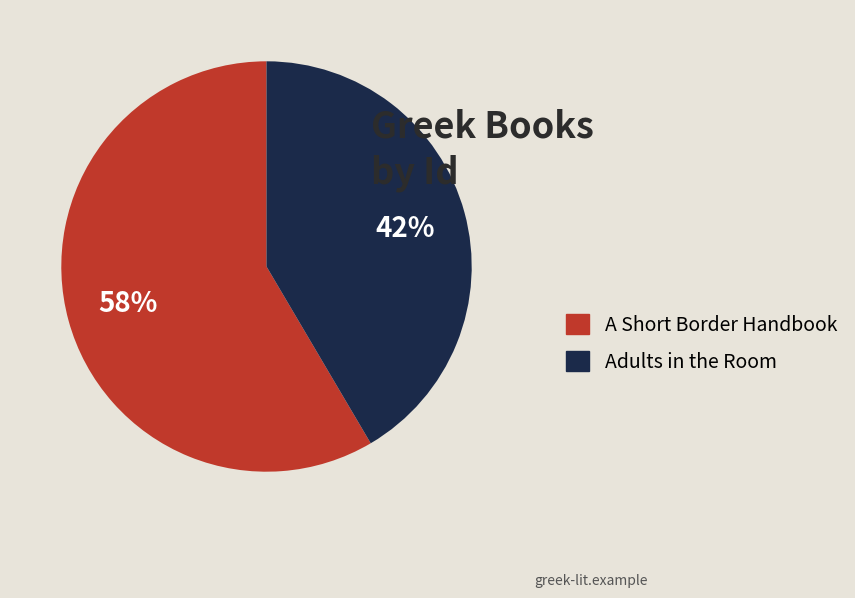

Combined, do A Short Border Handbook and Adults in the Room account for over 50%?

Yes